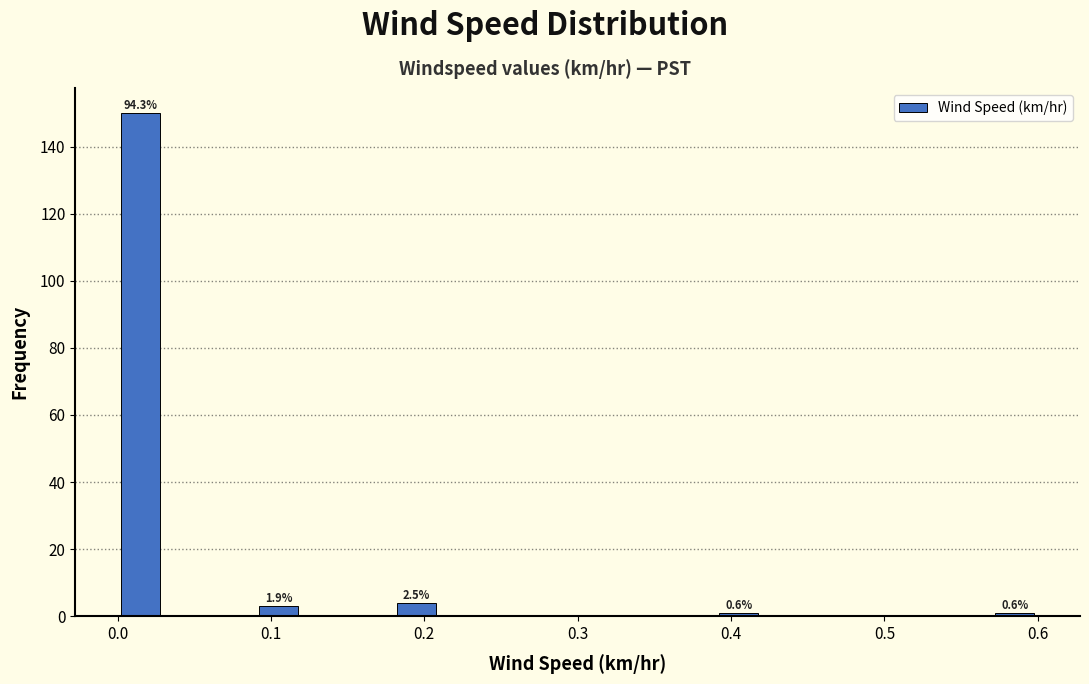

Around what value on the x-axis is the tallest bar? Give the approximate position of its centre, as read against the axis.

0.02